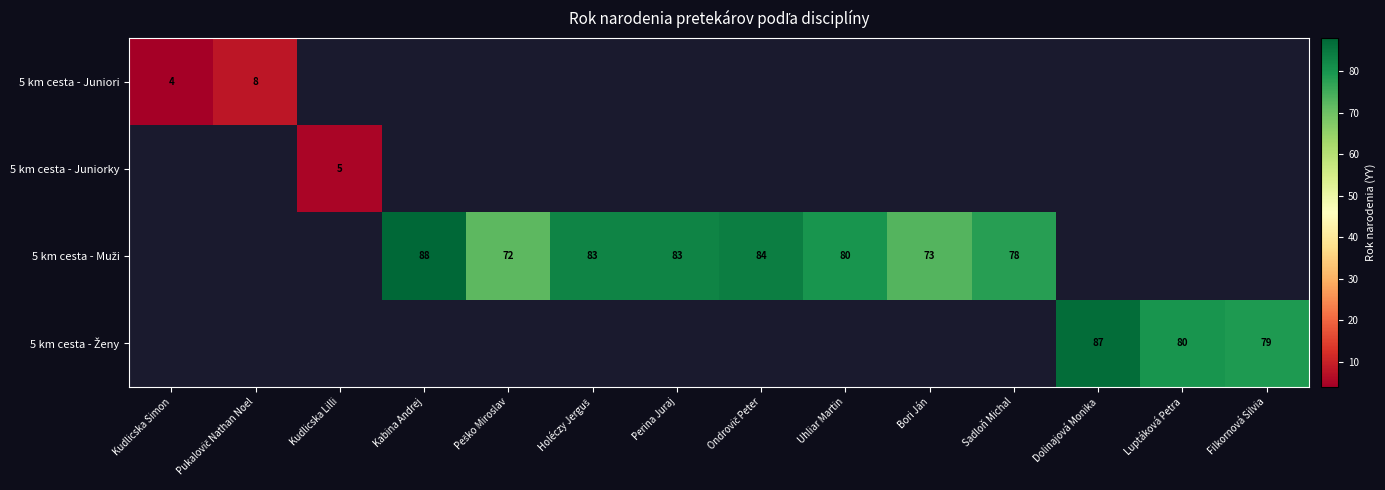

What is the difference between the maximum and minimum values in the row_0 series?

4.0